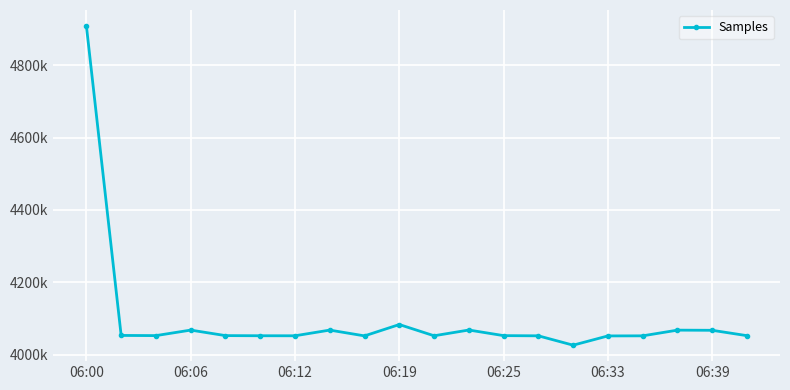

Reading left to right, what are all the values shown in this chart?

4907895	4053827	4053348	4068580	4053352	4052962	4052879	4068574	4052591	4083908	4052917	4068786	4053286	4052750	4026947	4052485	4052735	4068442	4068010	4053202